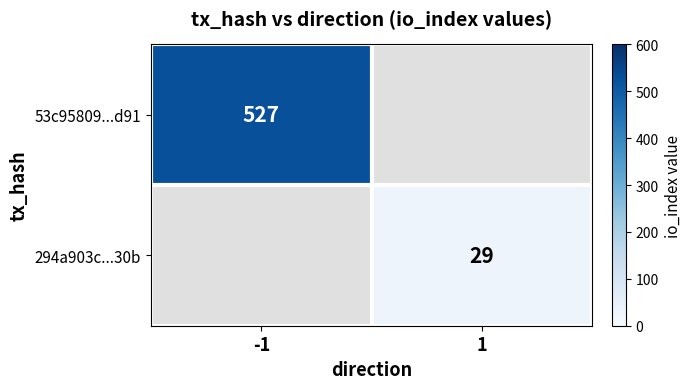

True or false: 294a903c...30b has a value of 39 at 1.

False